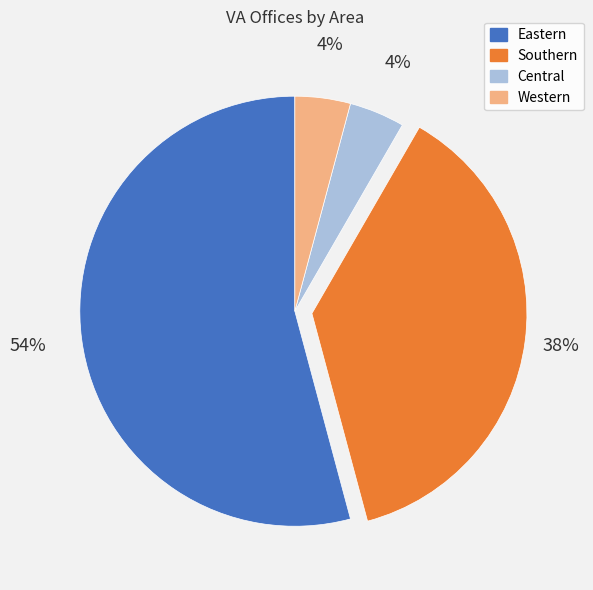

How many slices are in this pie chart?

4